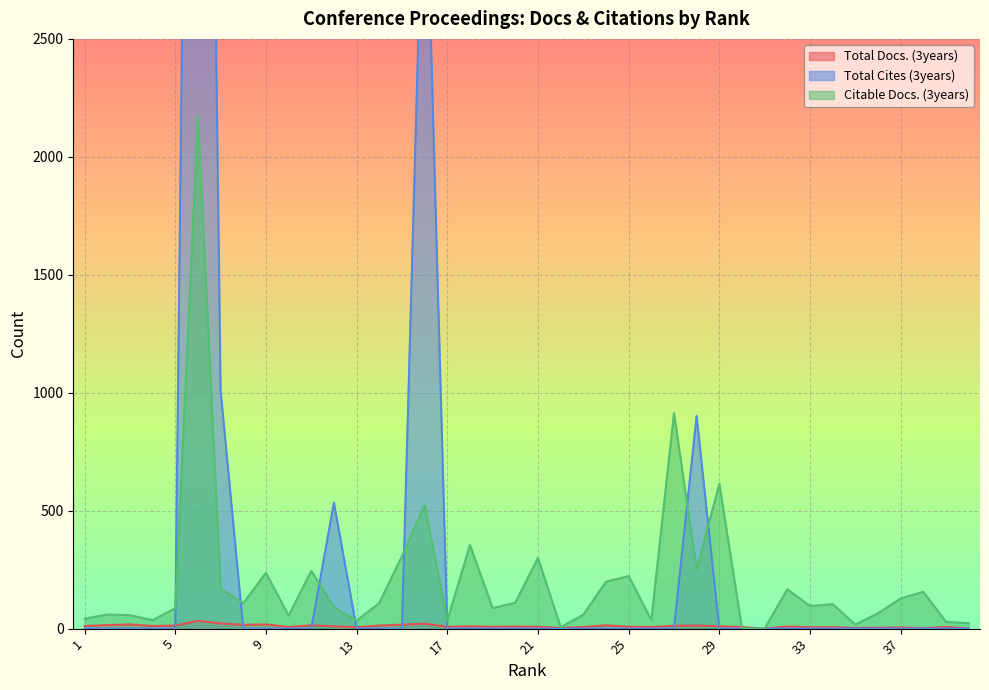

What is the sum of all Total Cites (3years) values?

14353